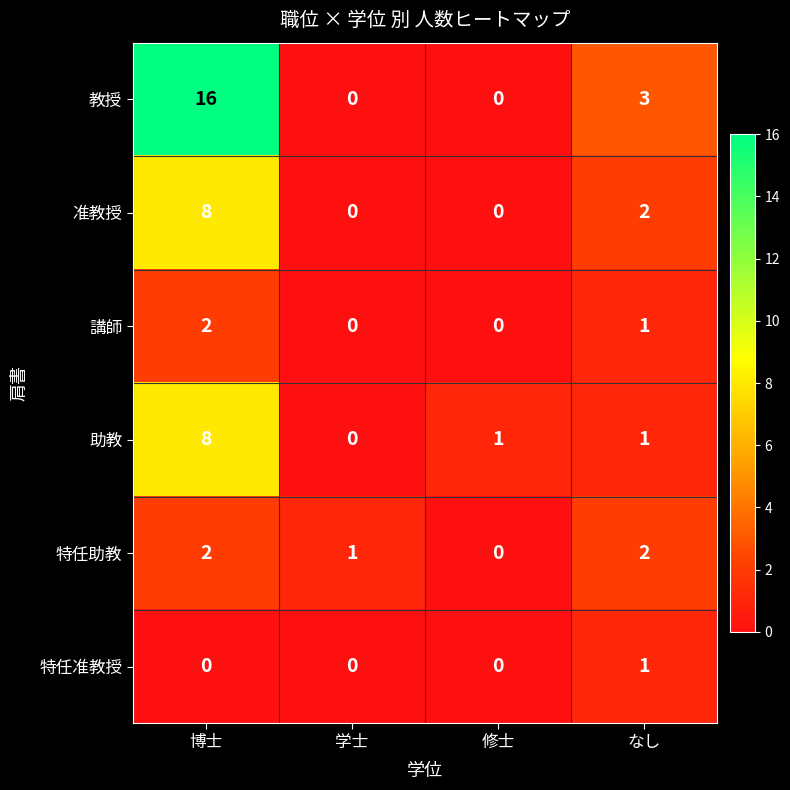

The 准教授 series shows 13 at 博士. True or false?

False